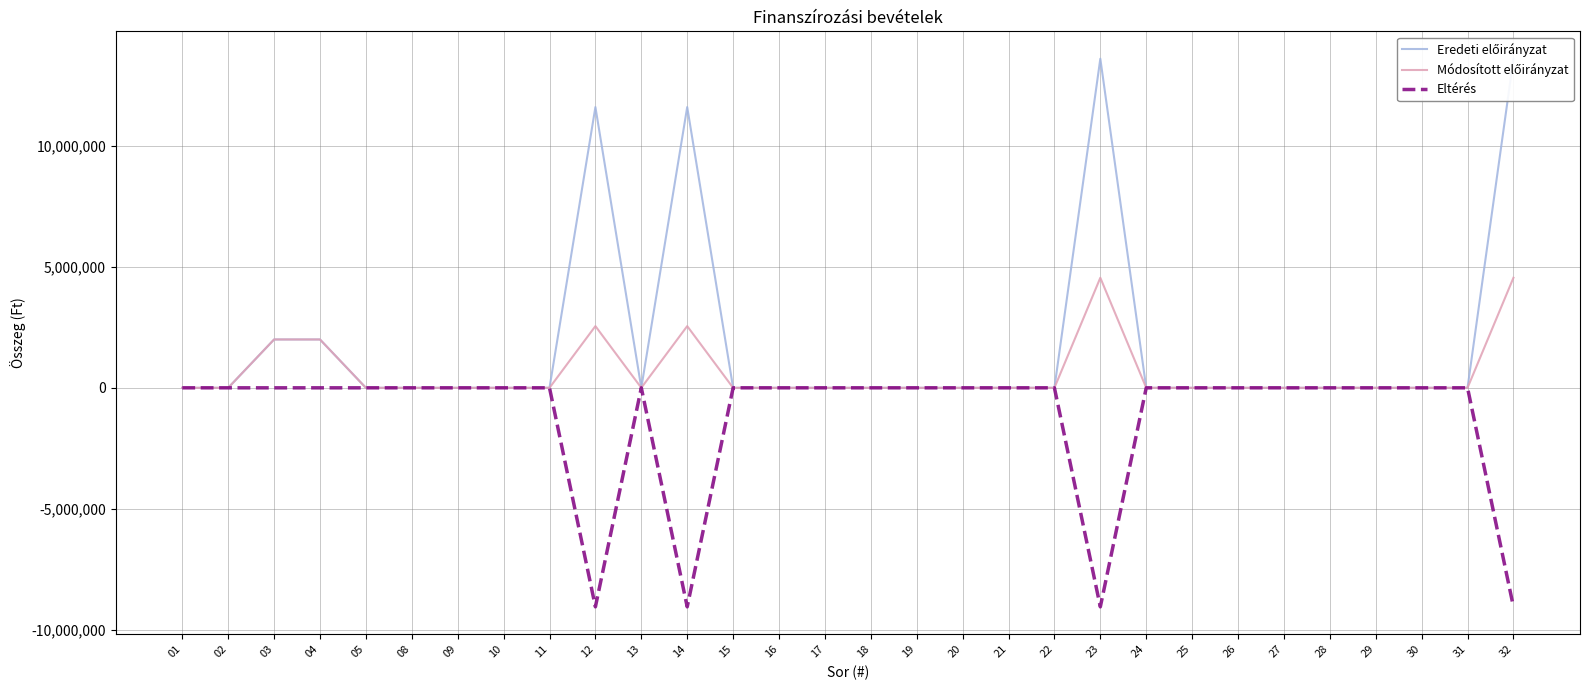

Is the value of Módosított előirányzat at 02 greater than the value of Eredeti előirányzat at 20?

No